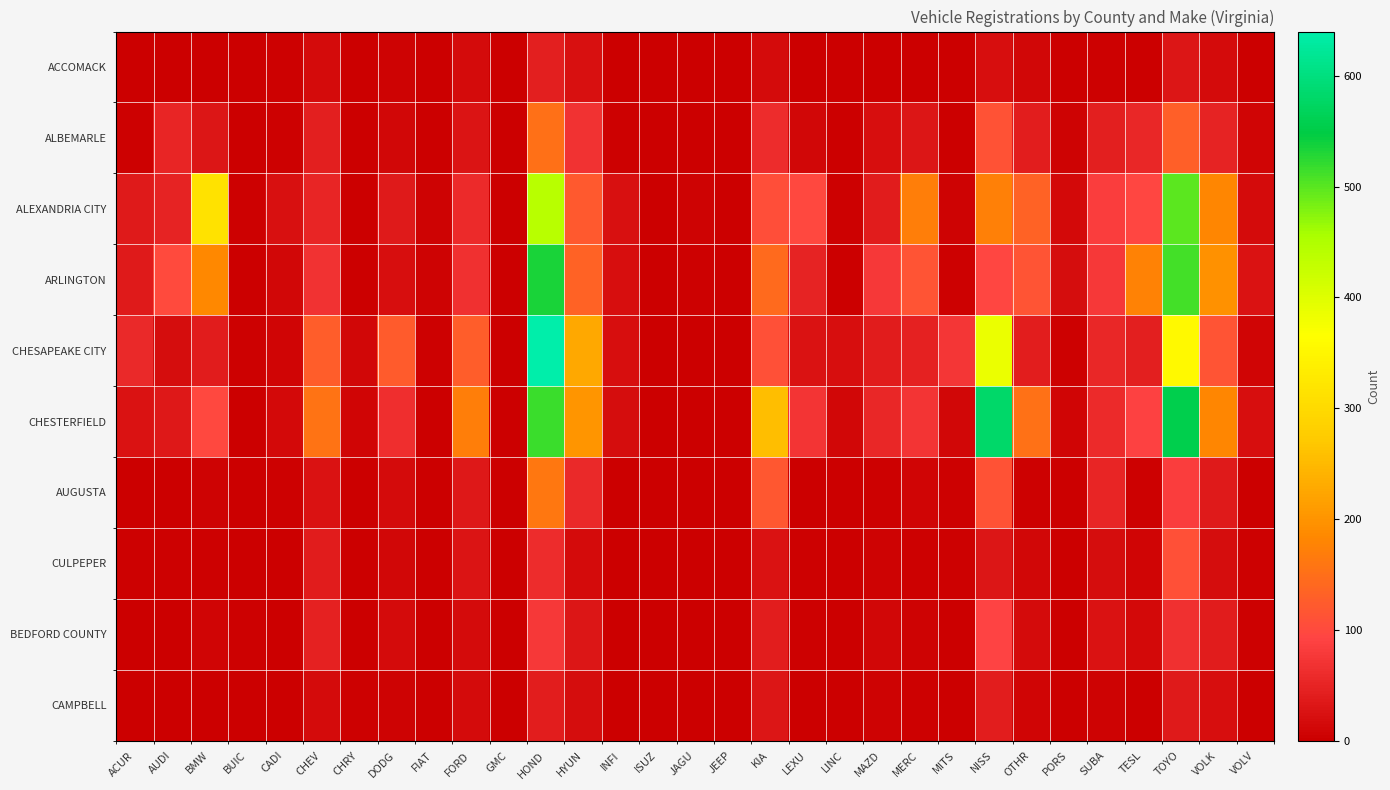

Which series changed the most between BMW and LEXU?

ALEXANDRIA CITY